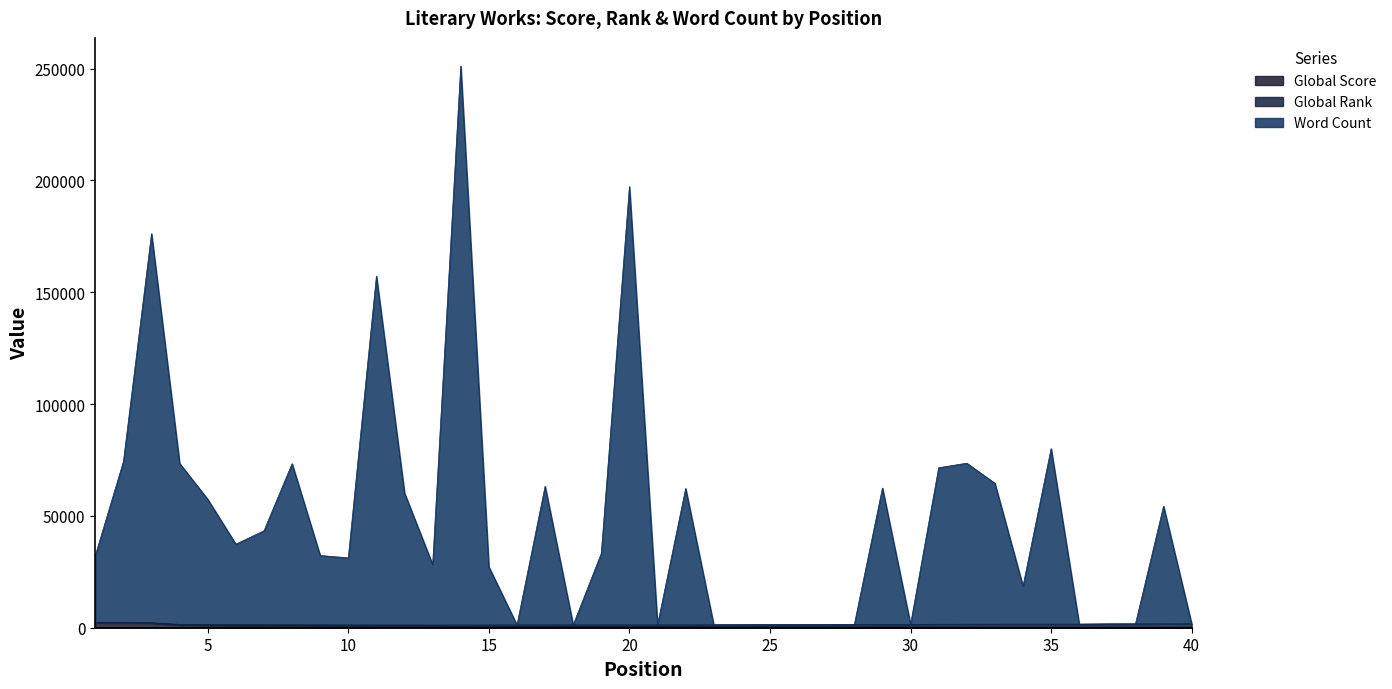

At which label does Word Count first exceed 33242?

2